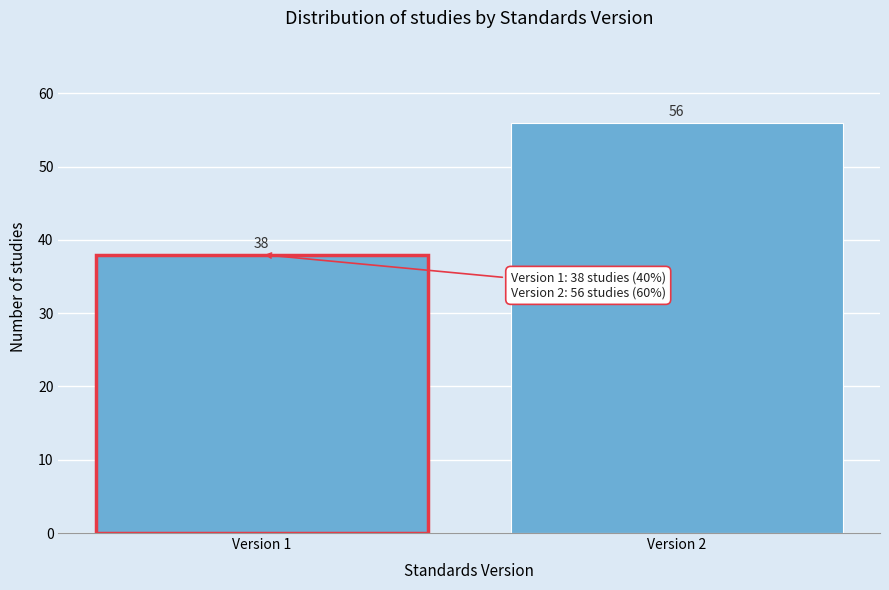

Reading left to right, what are all the values shown in this chart?

Version 1=38	Version 2=56